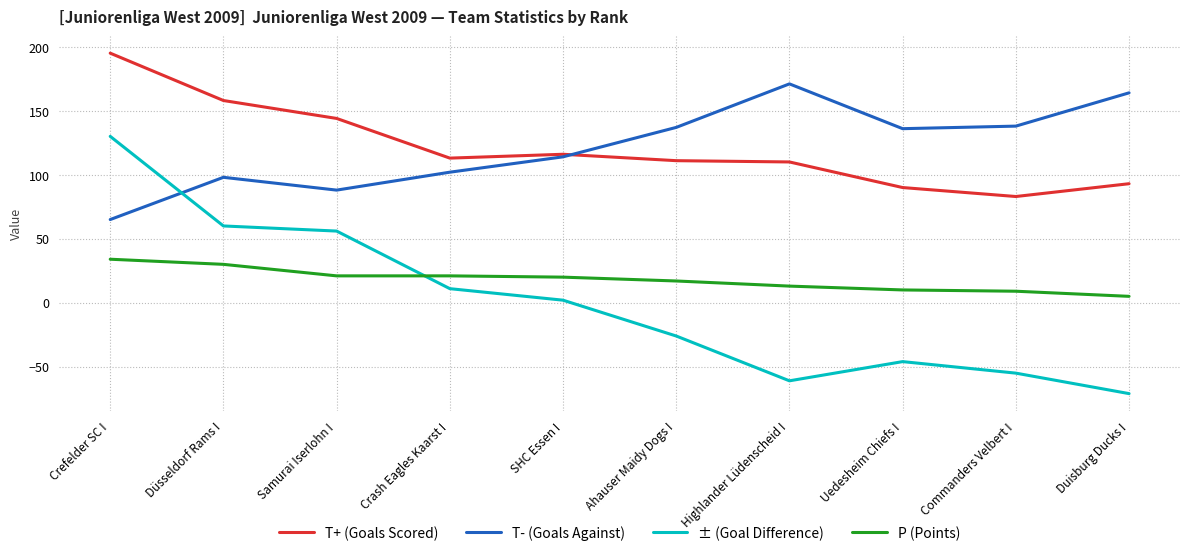

What value does the P (Points) series have at Crash Eagles Kaarst I, to the nearest 10?

20